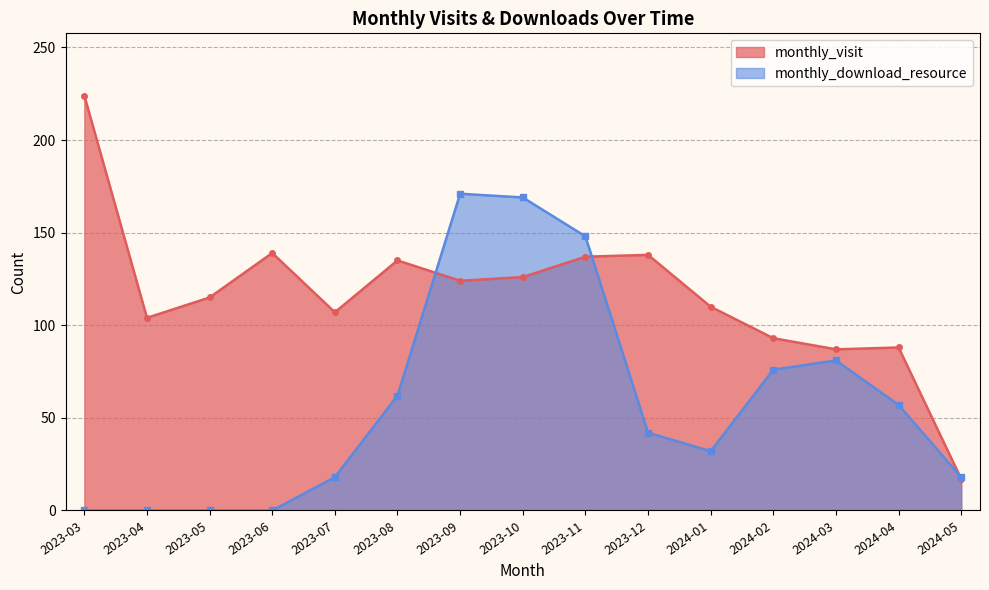

What are all the series names shown in the legend?

monthly_visit, monthly_download_resource